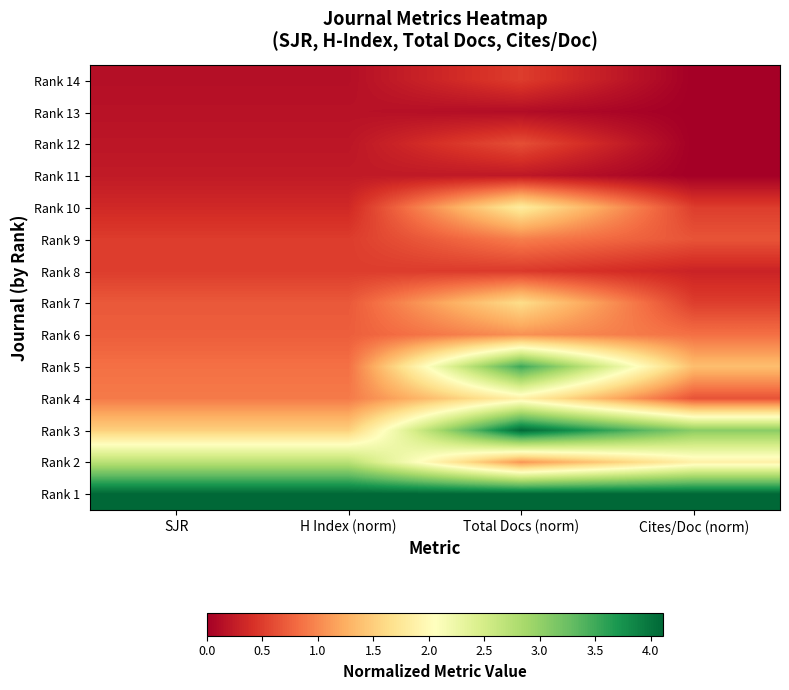

Reading left to right, list all the values displayed in this chart.

Rank 14: SJR=0.1	H Index (norm)=0.1	Total Docs (norm)=0.5	Cites/Doc (norm)=0.0
Rank 13: SJR=0.2	H Index (norm)=0.2	Total Docs (norm)=0.1	Cites/Doc (norm)=0.0
Rank 12: SJR=0.2	H Index (norm)=0.2	Total Docs (norm)=0.6	Cites/Doc (norm)=0.0
Rank 11: SJR=0.2	H Index (norm)=0.2	Total Docs (norm)=0.2	Cites/Doc (norm)=0.0
Rank 10: SJR=0.4	H Index (norm)=0.4	Total Docs (norm)=1.8	Cites/Doc (norm)=0.5
Rank 9: SJR=0.5	H Index (norm)=0.5	Total Docs (norm)=0.9	Cites/Doc (norm)=0.7
Rank 8: SJR=0.5	H Index (norm)=0.5	Total Docs (norm)=0.5	Cites/Doc (norm)=0.3
Rank 7: SJR=0.7	H Index (norm)=0.7	Total Docs (norm)=1.6	Cites/Doc (norm)=0.5
Rank 6: SJR=0.7	H Index (norm)=0.7	Total Docs (norm)=1.1	Cites/Doc (norm)=0.8
Rank 5: SJR=0.8	H Index (norm)=0.8	Total Docs (norm)=3.5	Cites/Doc (norm)=1.4
Rank 4: SJR=0.9	H Index (norm)=0.9	Total Docs (norm)=1.9	Cites/Doc (norm)=0.7
Rank 3: SJR=1.5	H Index (norm)=1.5	Total Docs (norm)=4.1	Cites/Doc (norm)=3.1
Rank 2: SJR=2.7	H Index (norm)=2.7	Total Docs (norm)=1.1	Cites/Doc (norm)=1.9
Rank 1: SJR=4.1	H Index (norm)=4.1	Total Docs (norm)=4.1	Cites/Doc (norm)=4.1